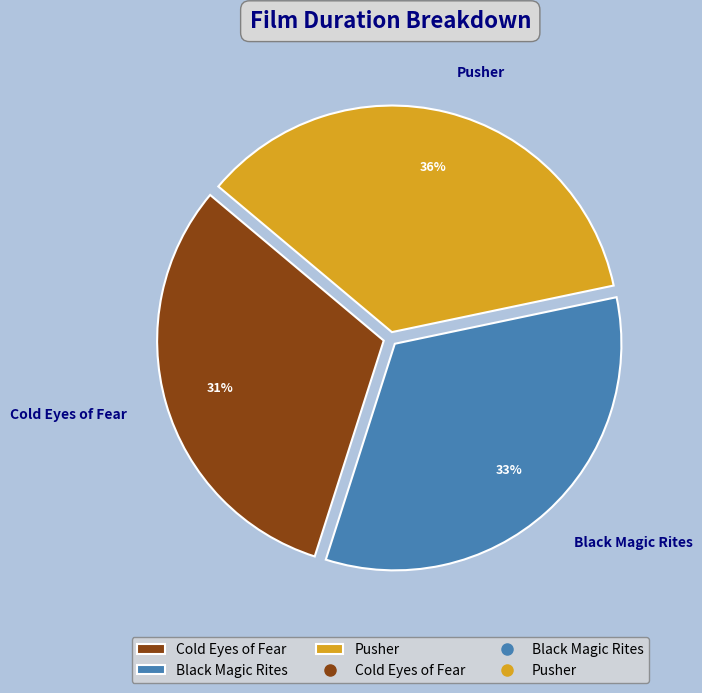

Does Pusher account for over 50% of the chart?

No